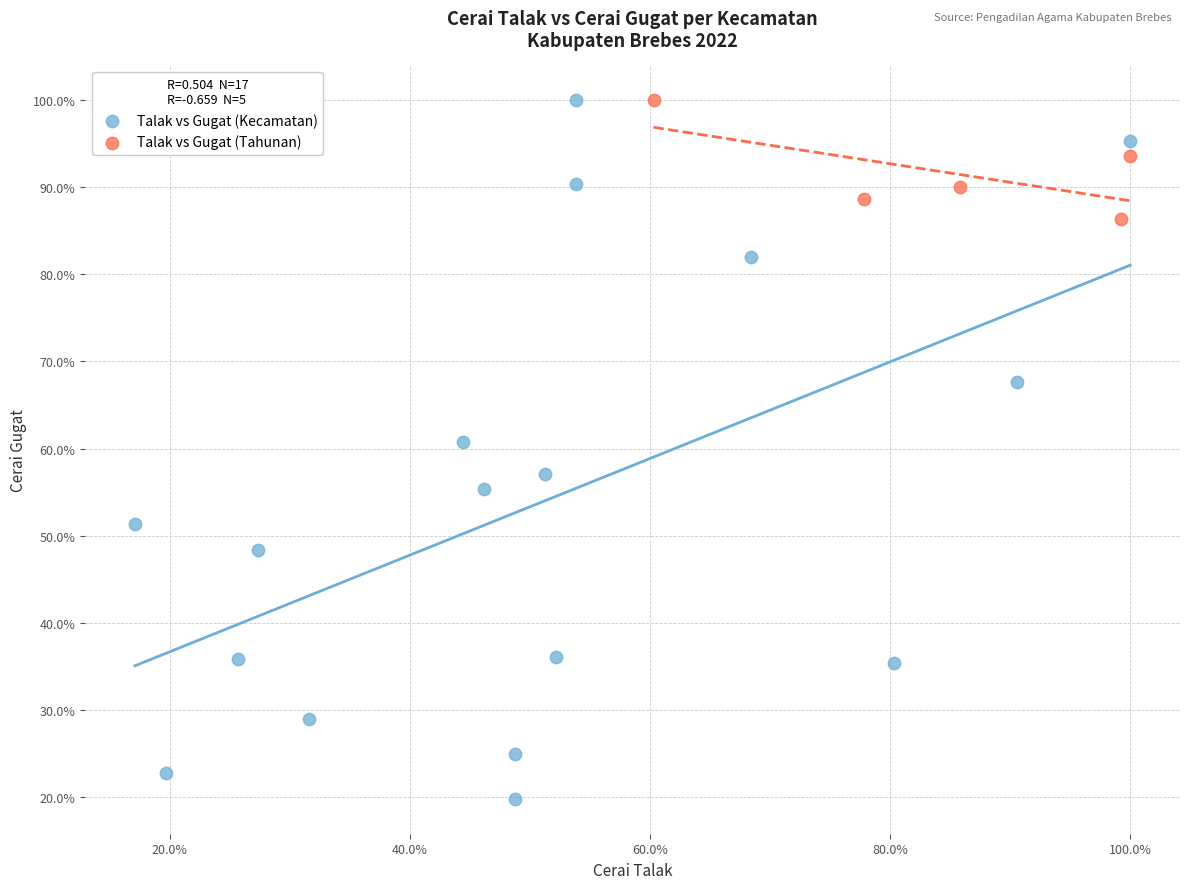

Which series has the largest Y range (max minus min)?

Talak vs Gugat (Kecamatan)